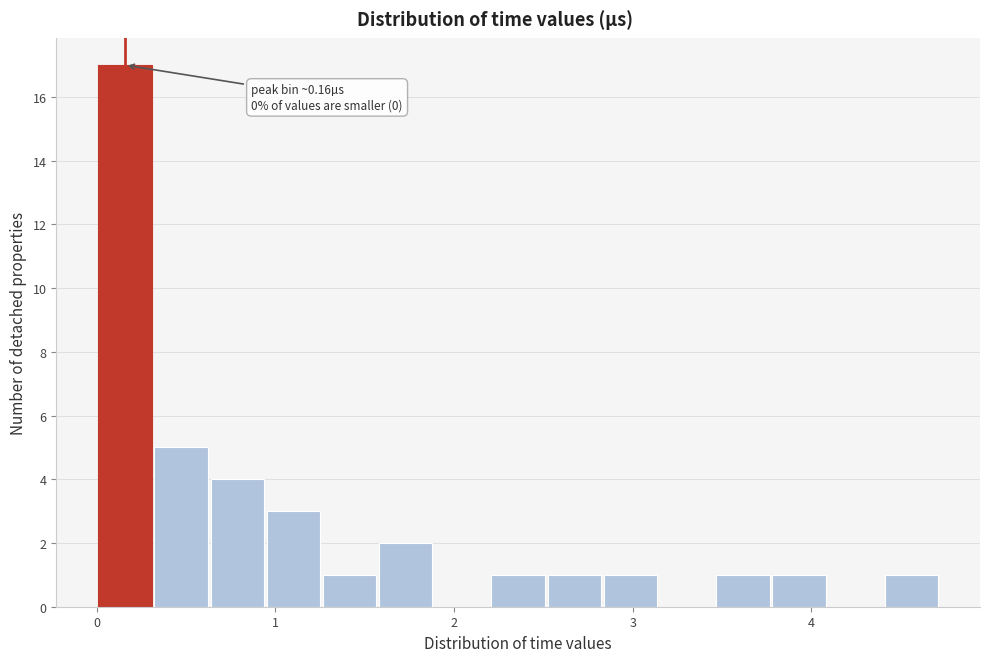

Around what value on the x-axis is the tallest bar? Give the approximate position of its centre, as read against the axis.

0.2